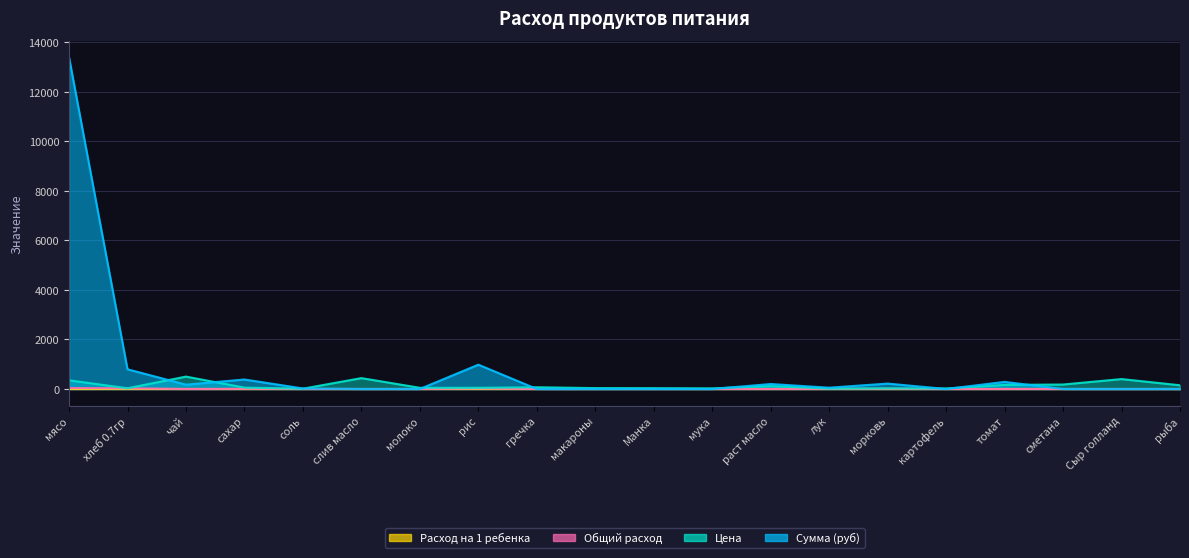

Is it true that Цена equals 20.0 at картофель?

True